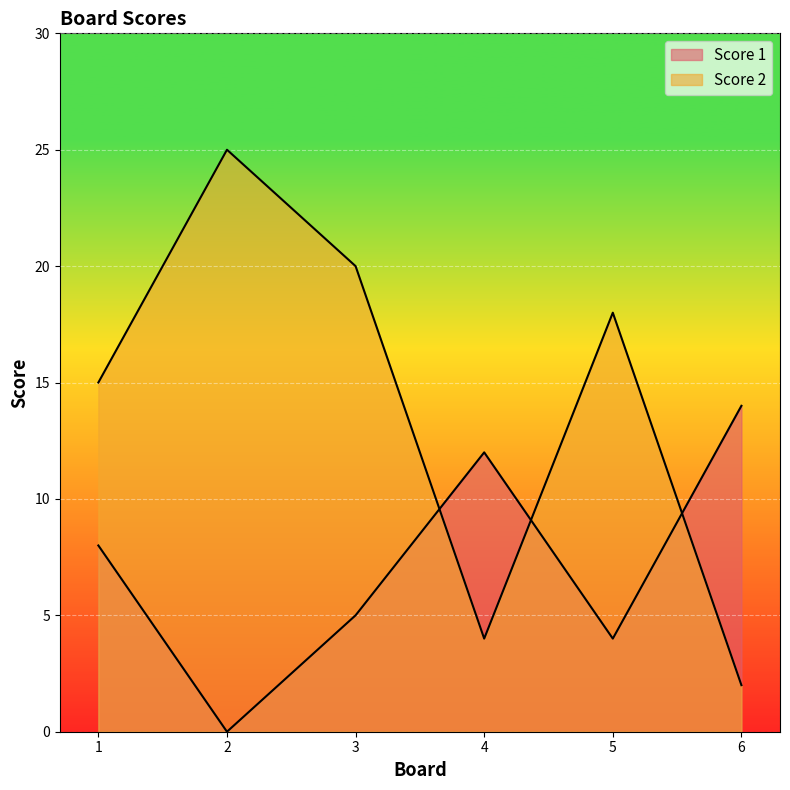

What is the sum of all Score 1 values?

43